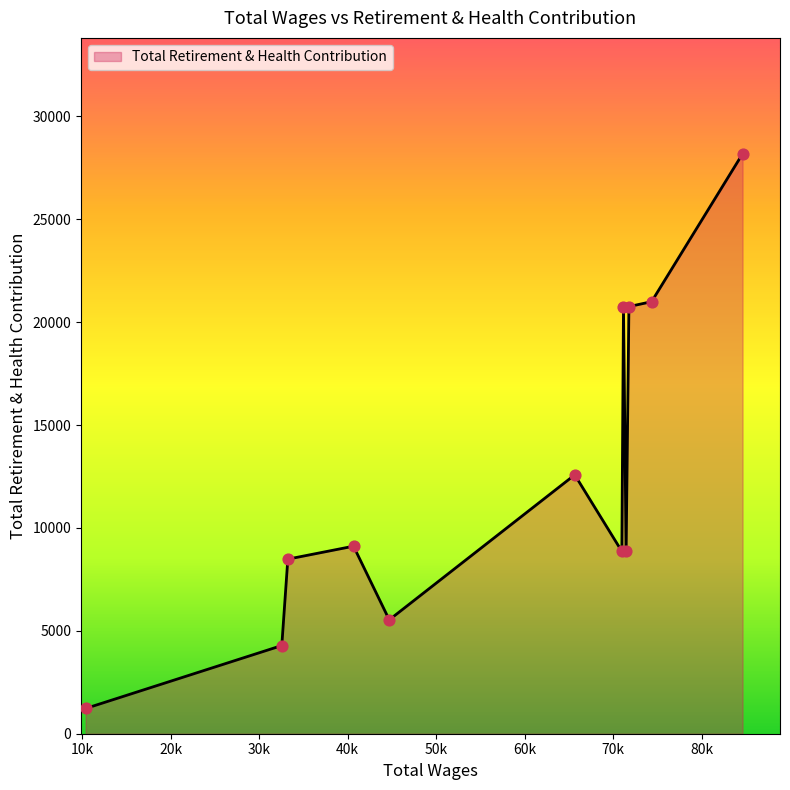

What is the minimum value shown in the chart?

1227